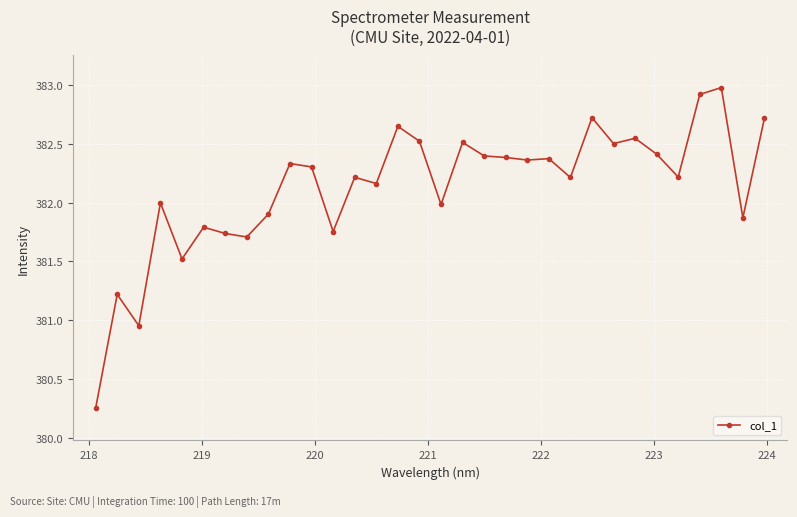

True or false: the data has more than 1 interior local peaks.

True